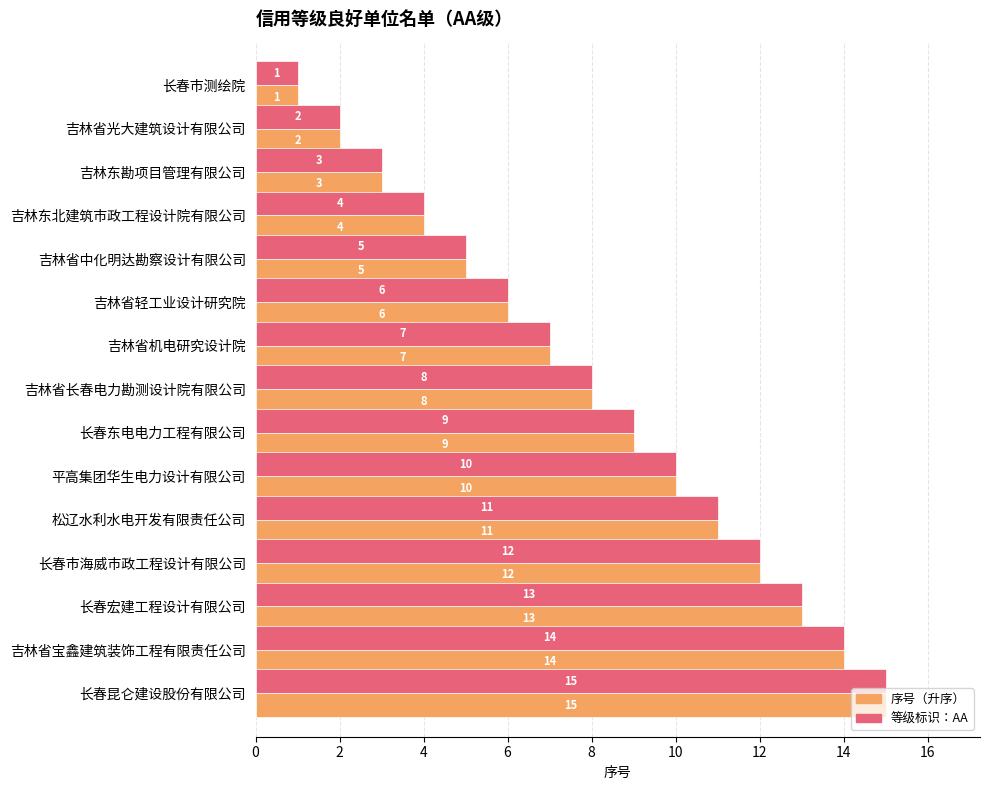

Count the number of categories in the chart.

15